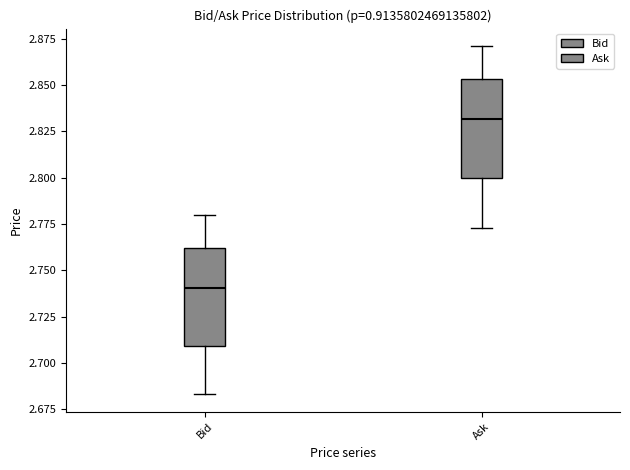

Reading left to right, transcribe this box plot: for each box, give where its median line is, the range the box spans, and where its two whiskers end, as read against the y-axis. The values are not printed on the chart, so give them approximately, as read against the axis.

Bid: median 2.740, box 2.710 to 2.760, whiskers 2.685 to 2.780
Ask: median 2.830, box 2.800 to 2.855, whiskers 2.775 to 2.870